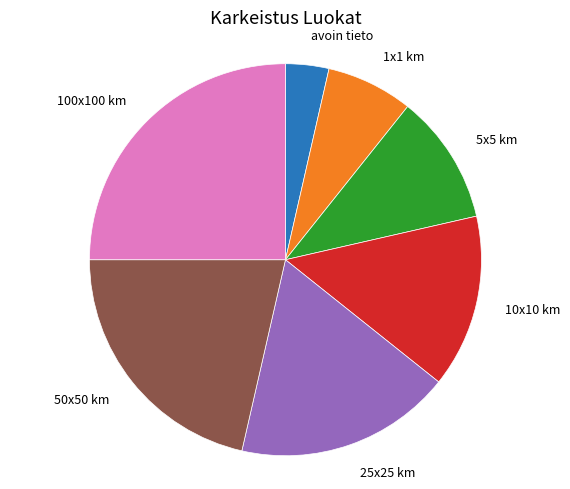

Is there any slice that represents more than half of the pie?

No